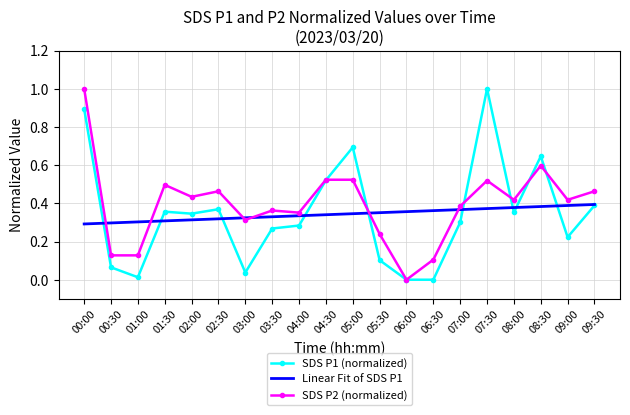

Which series changed the most between 02:00 and 08:30?

SDS P1 (normalized)